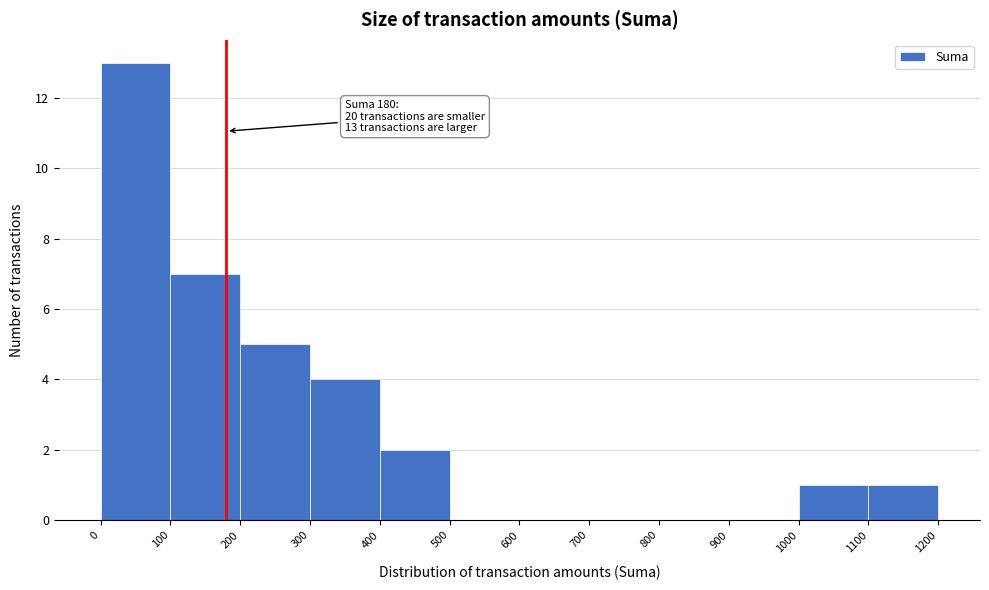

Over which range of the x-axis is the bar tallest?

0 to 100